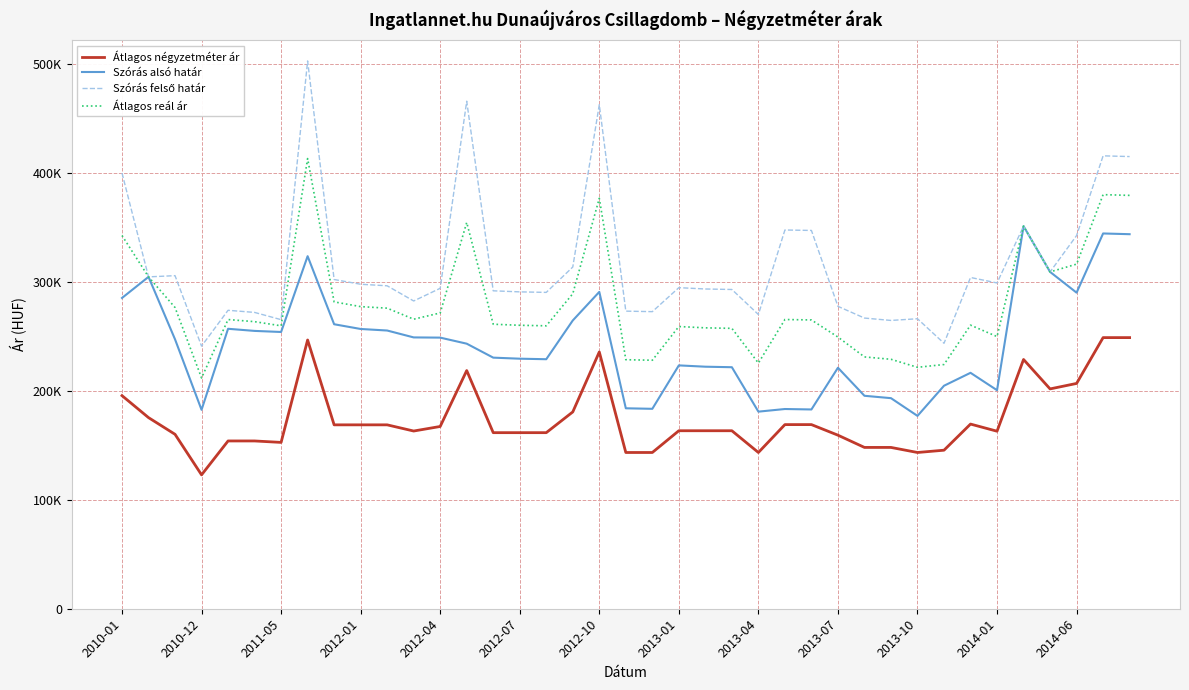

What is the sum of all Szórás alsó határ values?

9497215